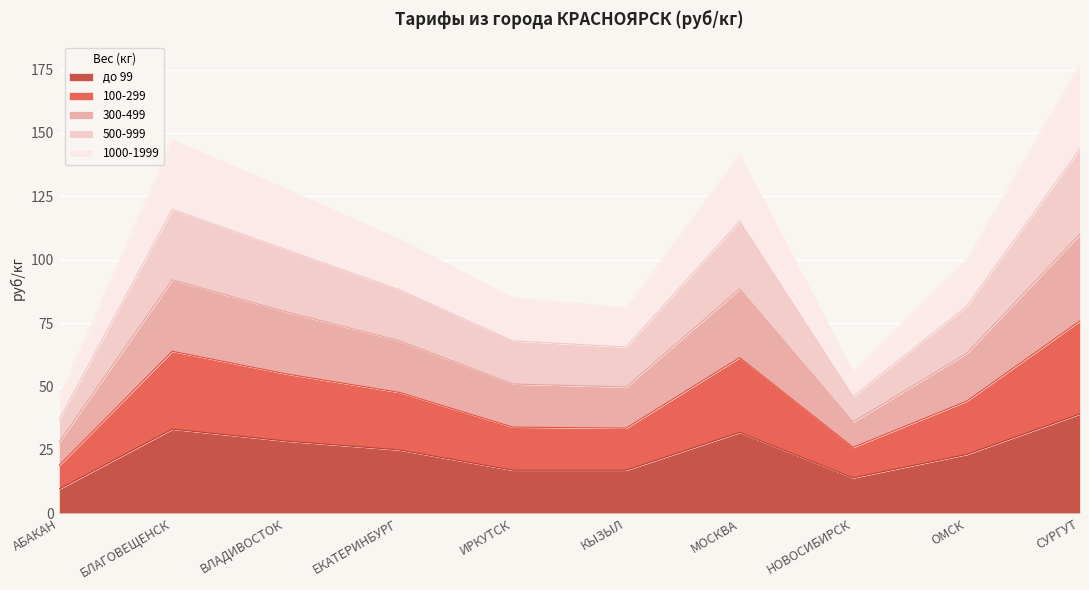

What is the total value across all series at АБАКАН?

45.5